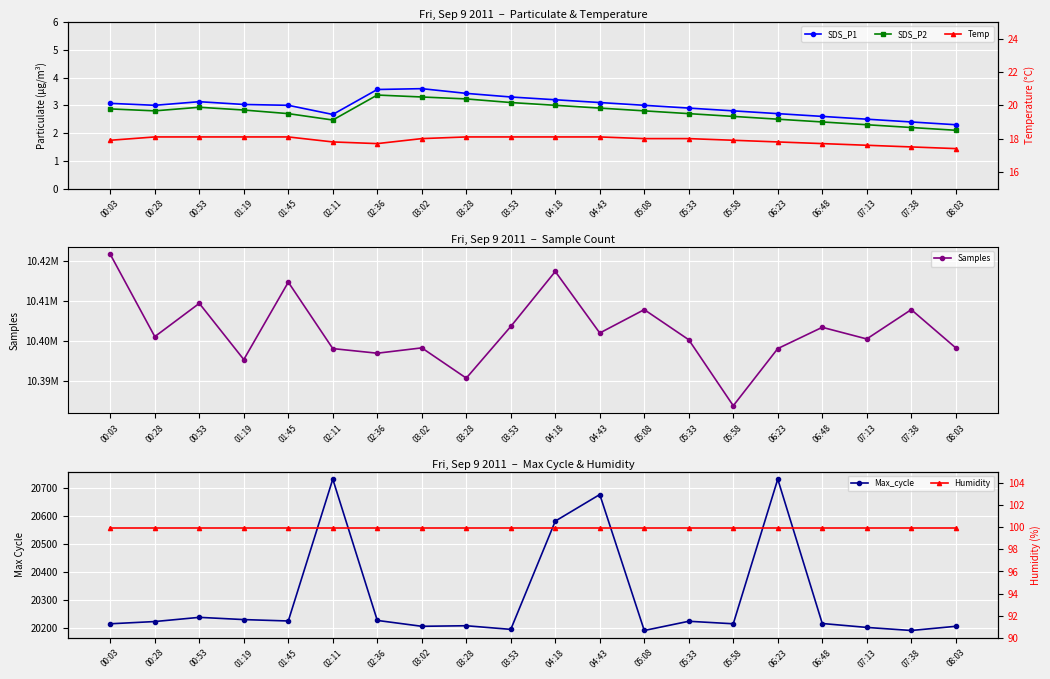

List the series in order of their peak value, highest first.

Samples, Max_cycle, Humidity, Temp, SDS_P1, SDS_P2